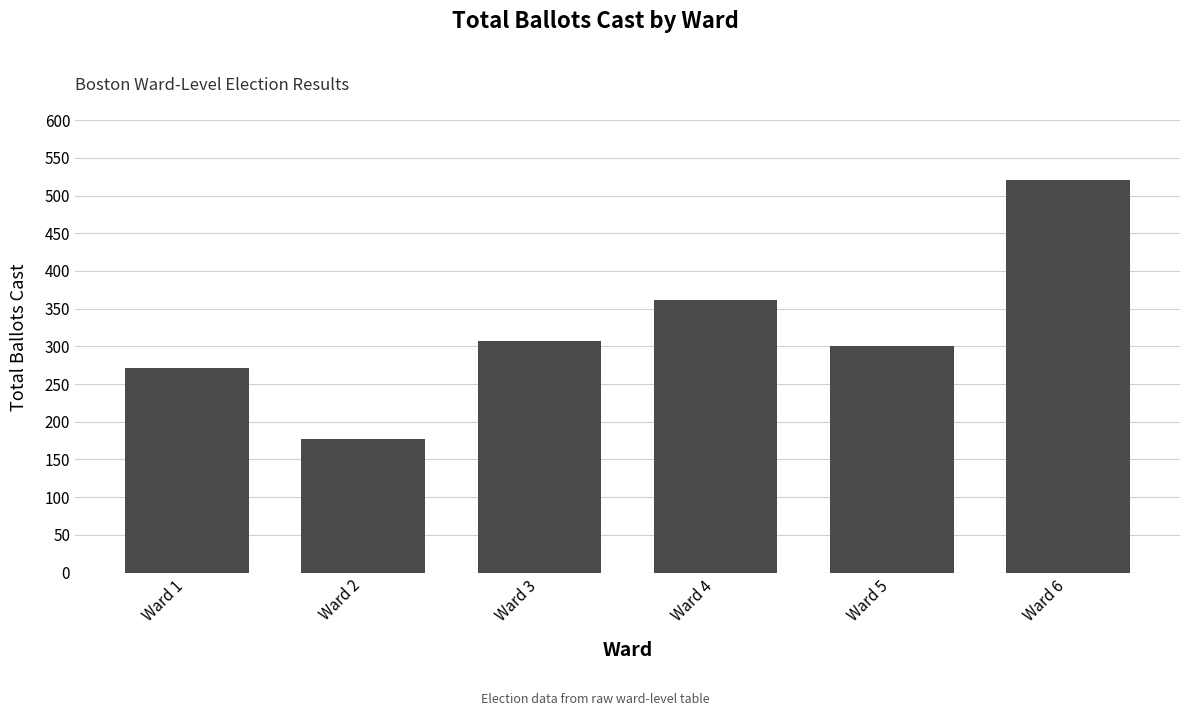

What is the smallest value displayed?

177